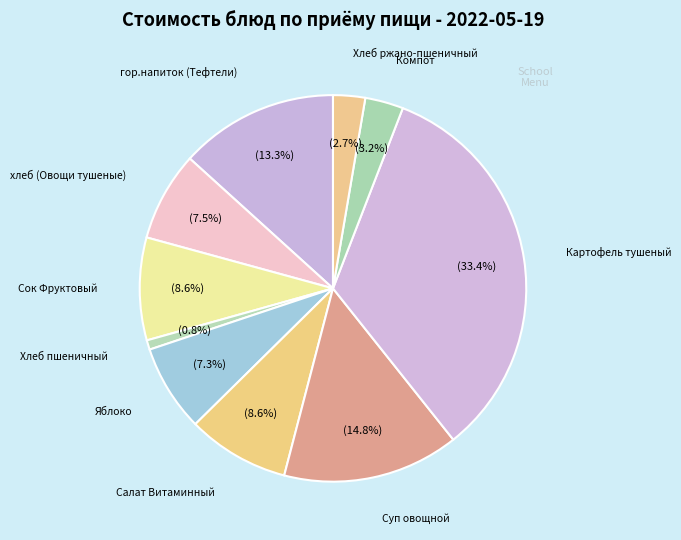

Count the number of slices in the pie.

10